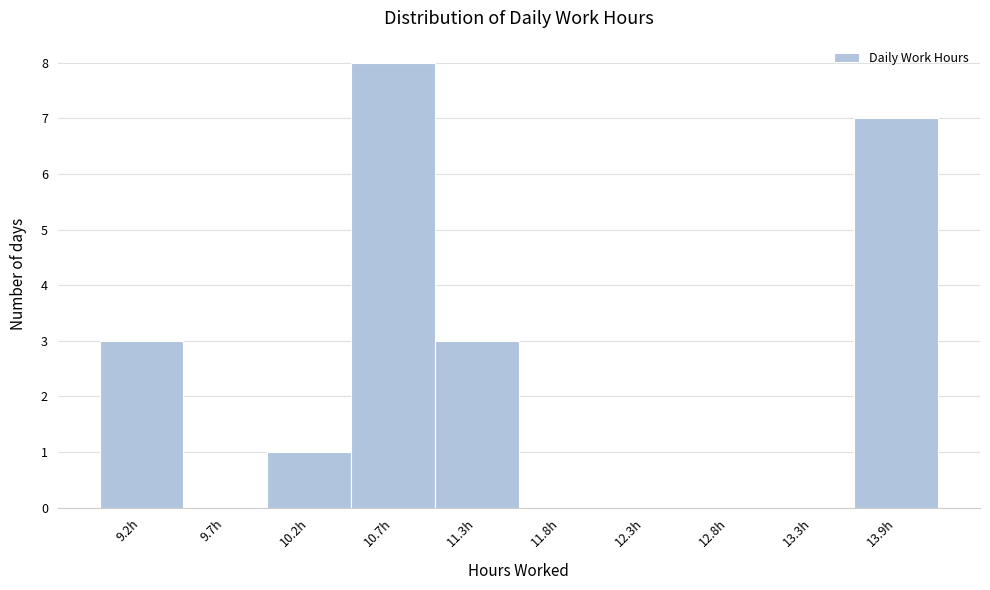

Reading left to right, what are all the values shown in this chart?

9.2h=3	9.7h=0	10.2h=1	10.7h=8	11.3h=3	11.8h=0	12.3h=0	12.8h=0	13.3h=0	13.9h=7